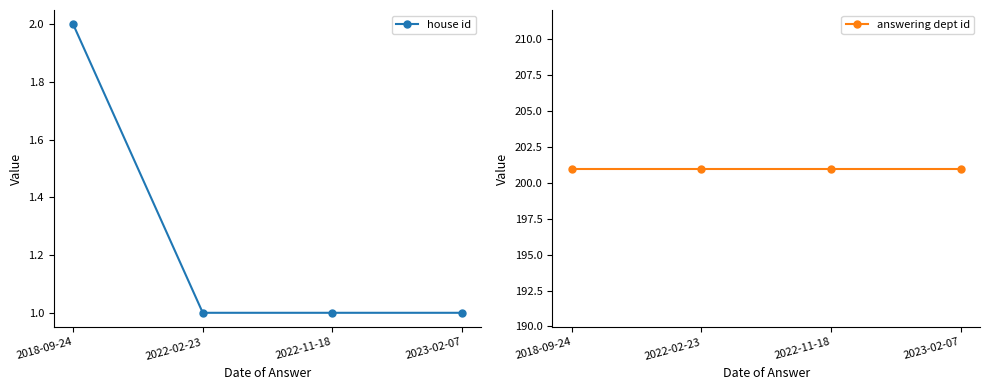

True or false: house id has more than 0 points higher than both neighbors.

False